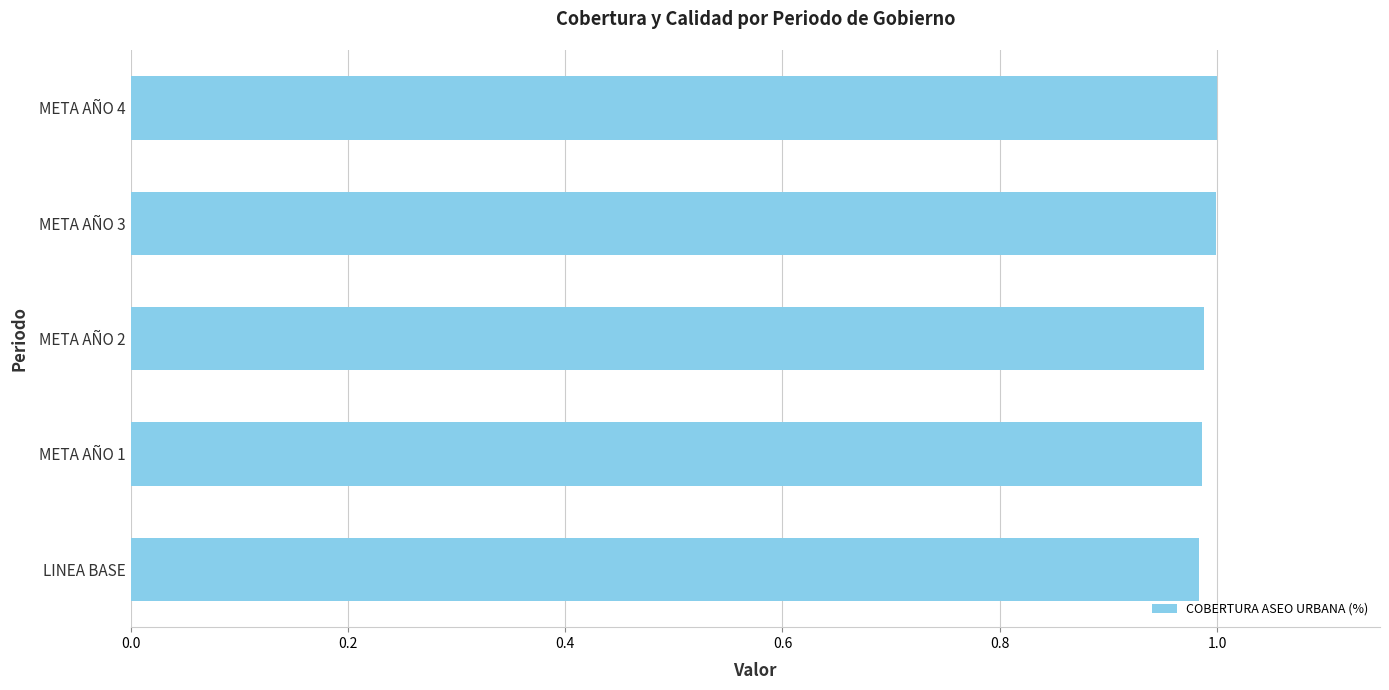

True or false: the data shows 1.0 at META AÑO 4.

True